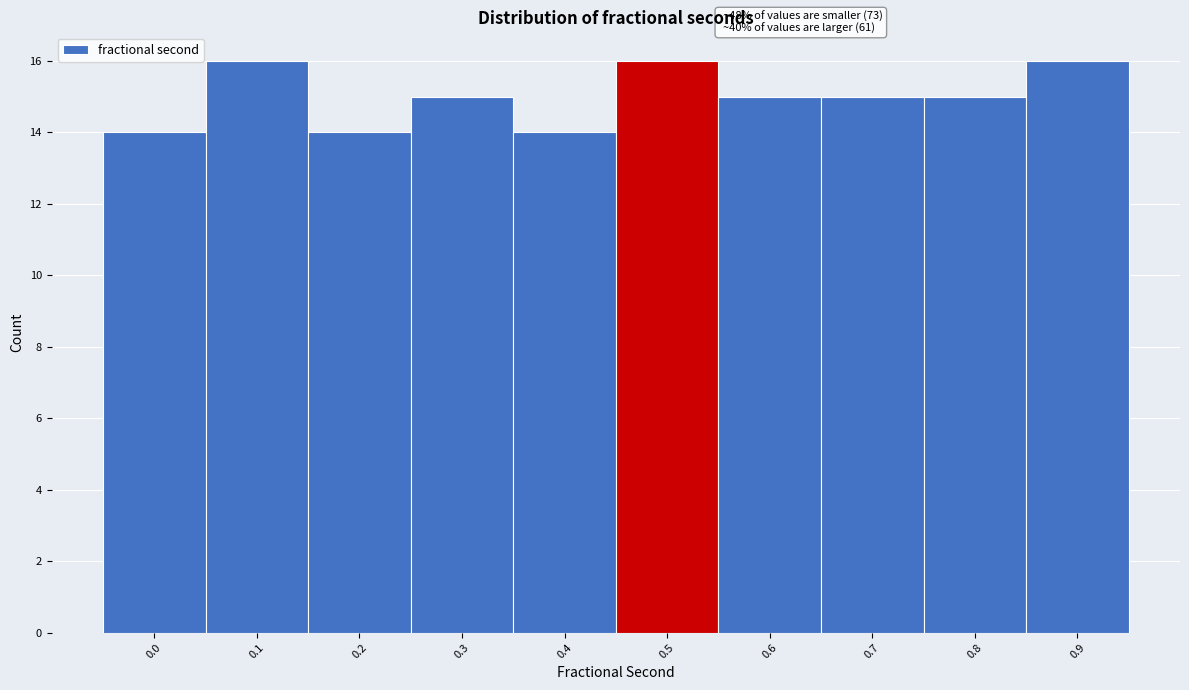

Reading right to left, extract all data points from this chart.

16	15	15	15	16	14	15	14	16	14